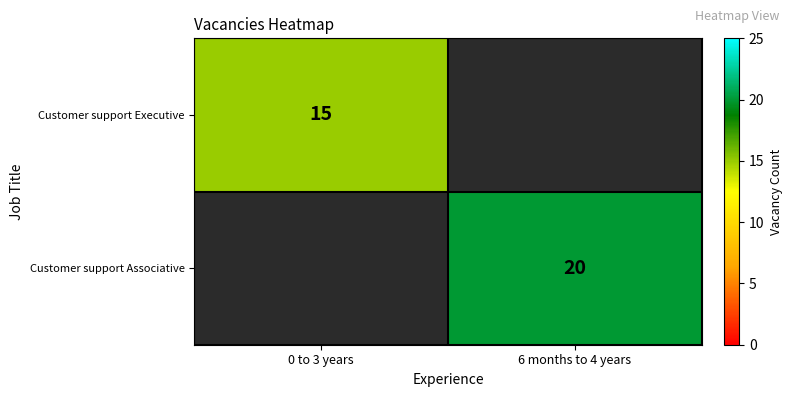

How many categories are shown in the chart?

2